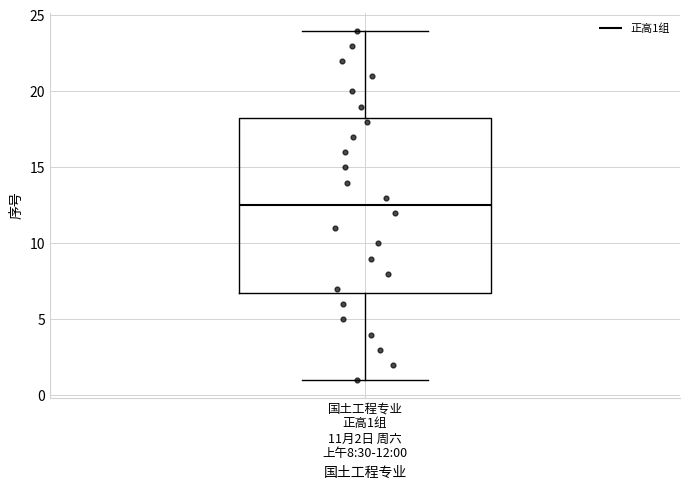

Transcribe this box plot: give where the median line is, the range the box spans, and where the two whiskers end, as read against the y-axis. The values are not printed on the chart, so give them approximately, as read against the axis.

median 12.5, box 7.0 to 18.5, whiskers 1.0 to 24.0